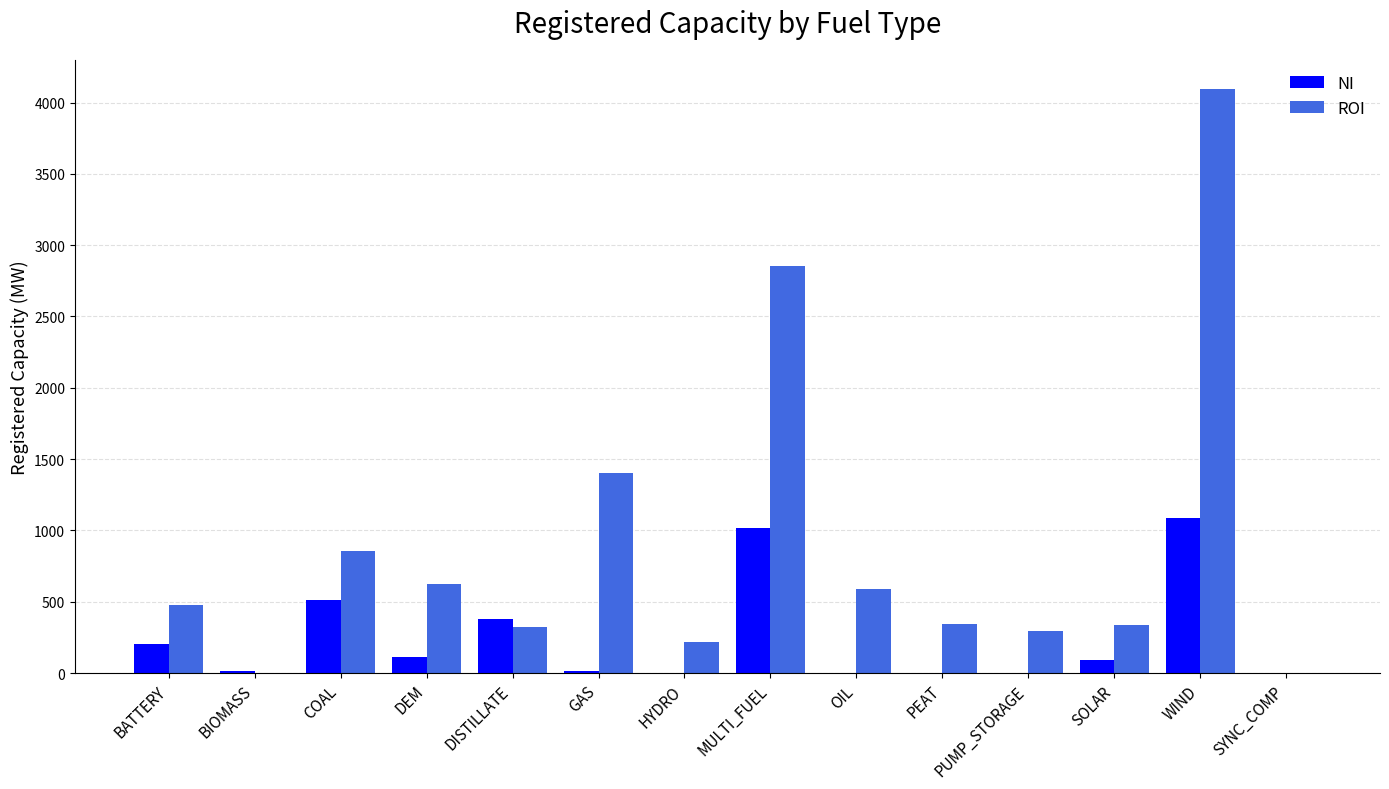

How many distinct data groups are displayed?

2